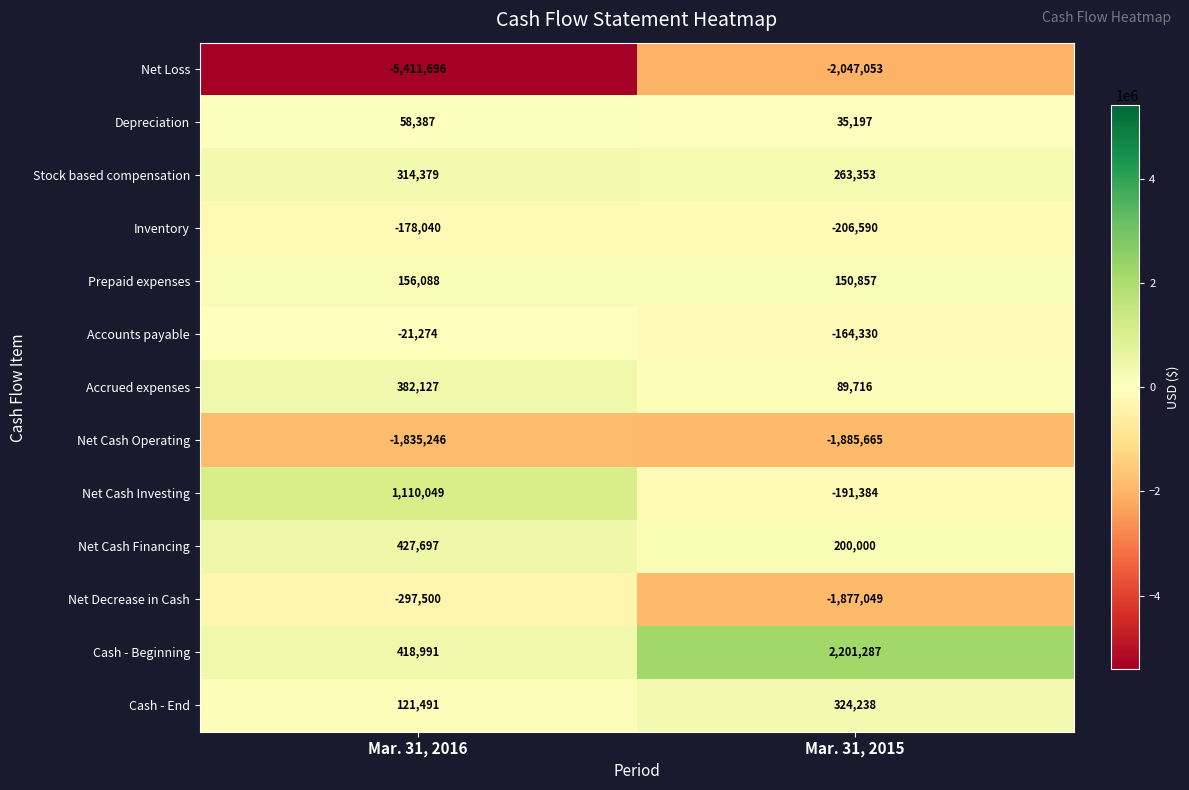

Is it true that Net Cash Investing equals 255929 at Mar. 31, 2016?

False